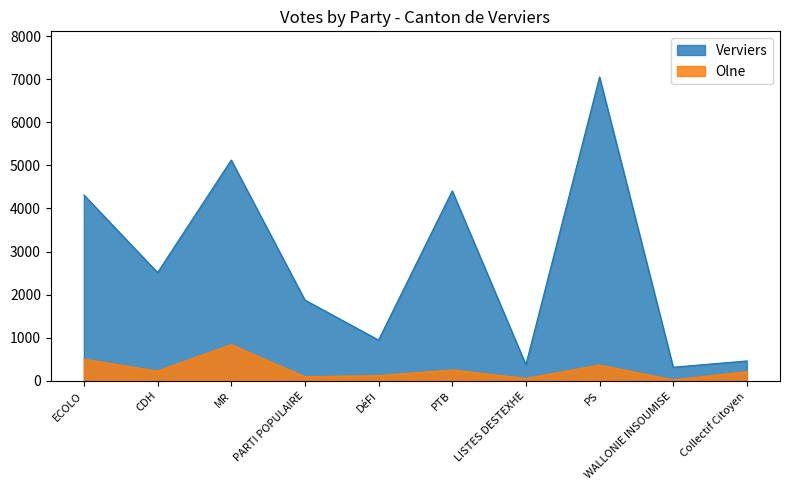

What is the total value across all series at PS?

7422